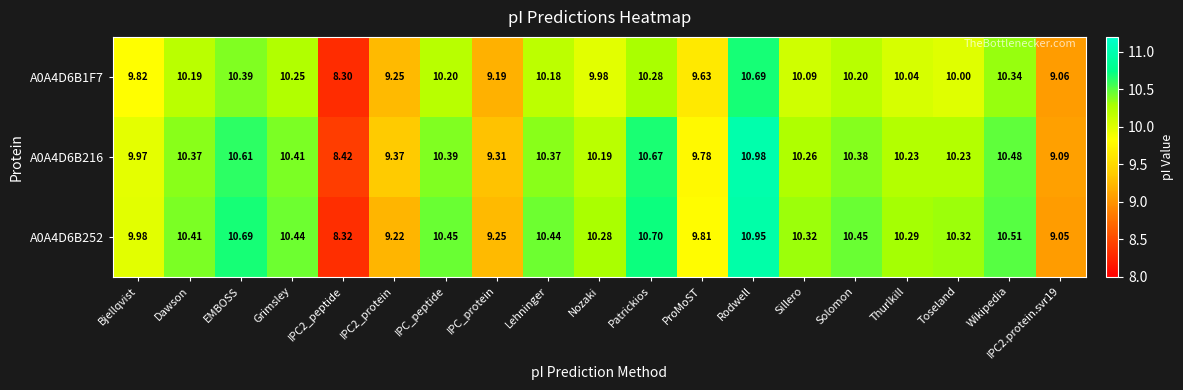

At which category does the chart reach its peak across all series?

Rodwell